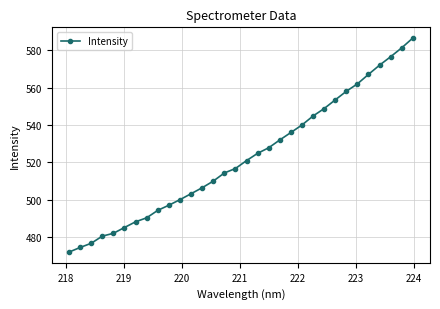

What is the value of the 18th point from the left?

524.8